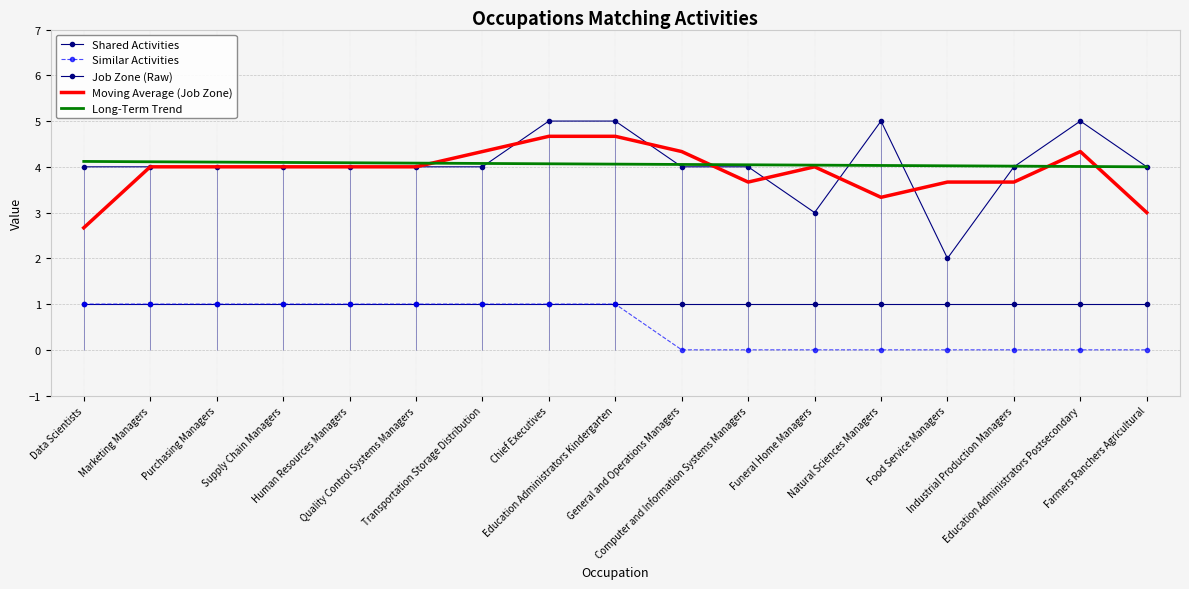

Is the value of Moving Average (Job Zone) at Education Administrators Kindergarten greater than the value of Long-Term Trend at Transportation Storage Distribution?

Yes